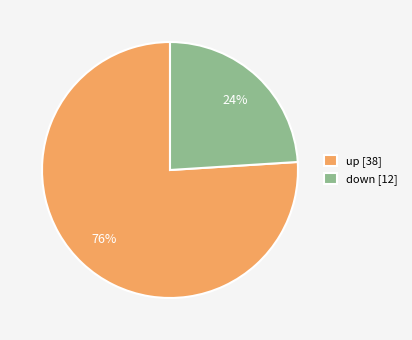

To the nearest percent, what portion does down represent?

24%